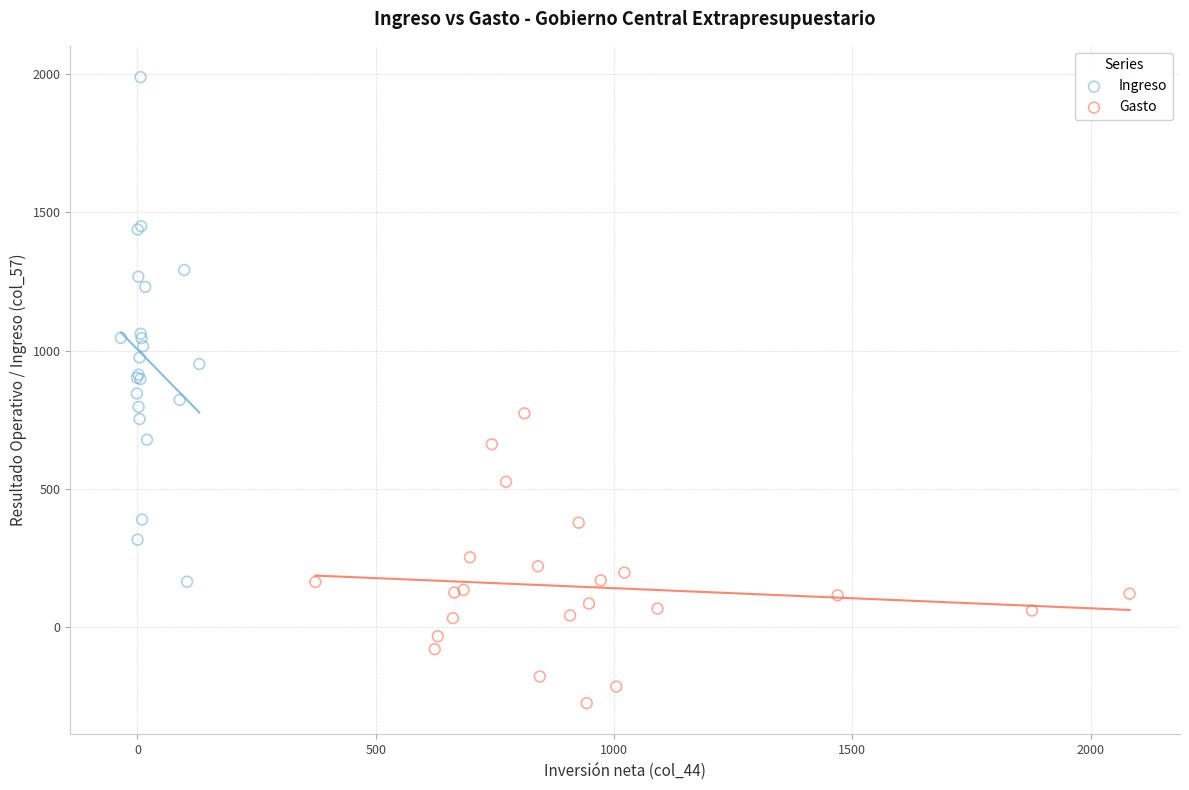

Which series contains the lowest Y value?

Gasto